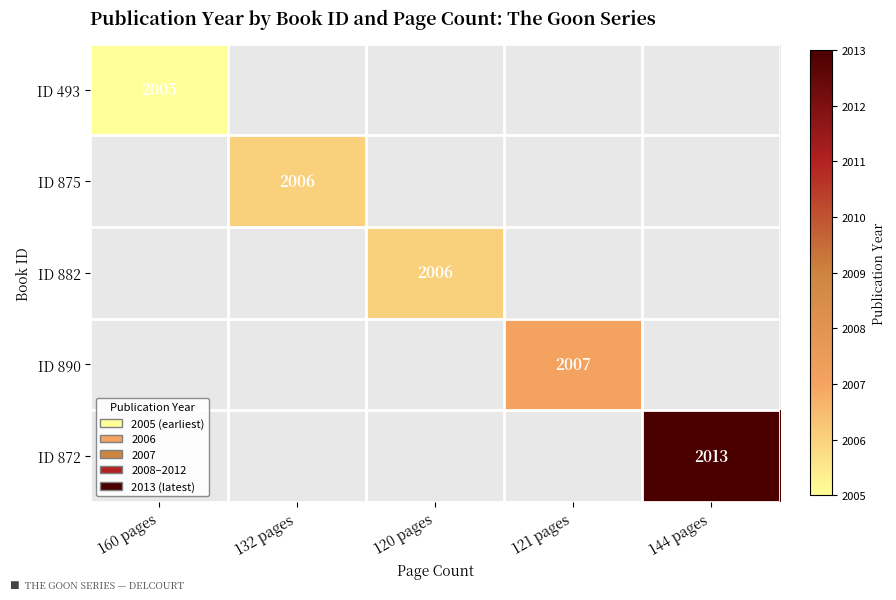

Is it true that ID 493 equals 748 at 160 pages?

False